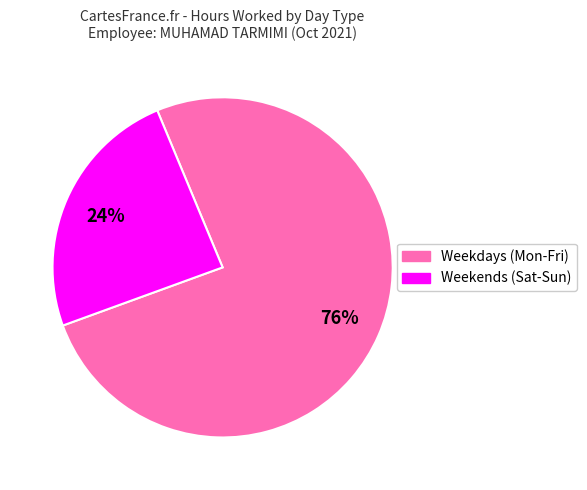

To the nearest percent, what is the average slice percentage?

50%